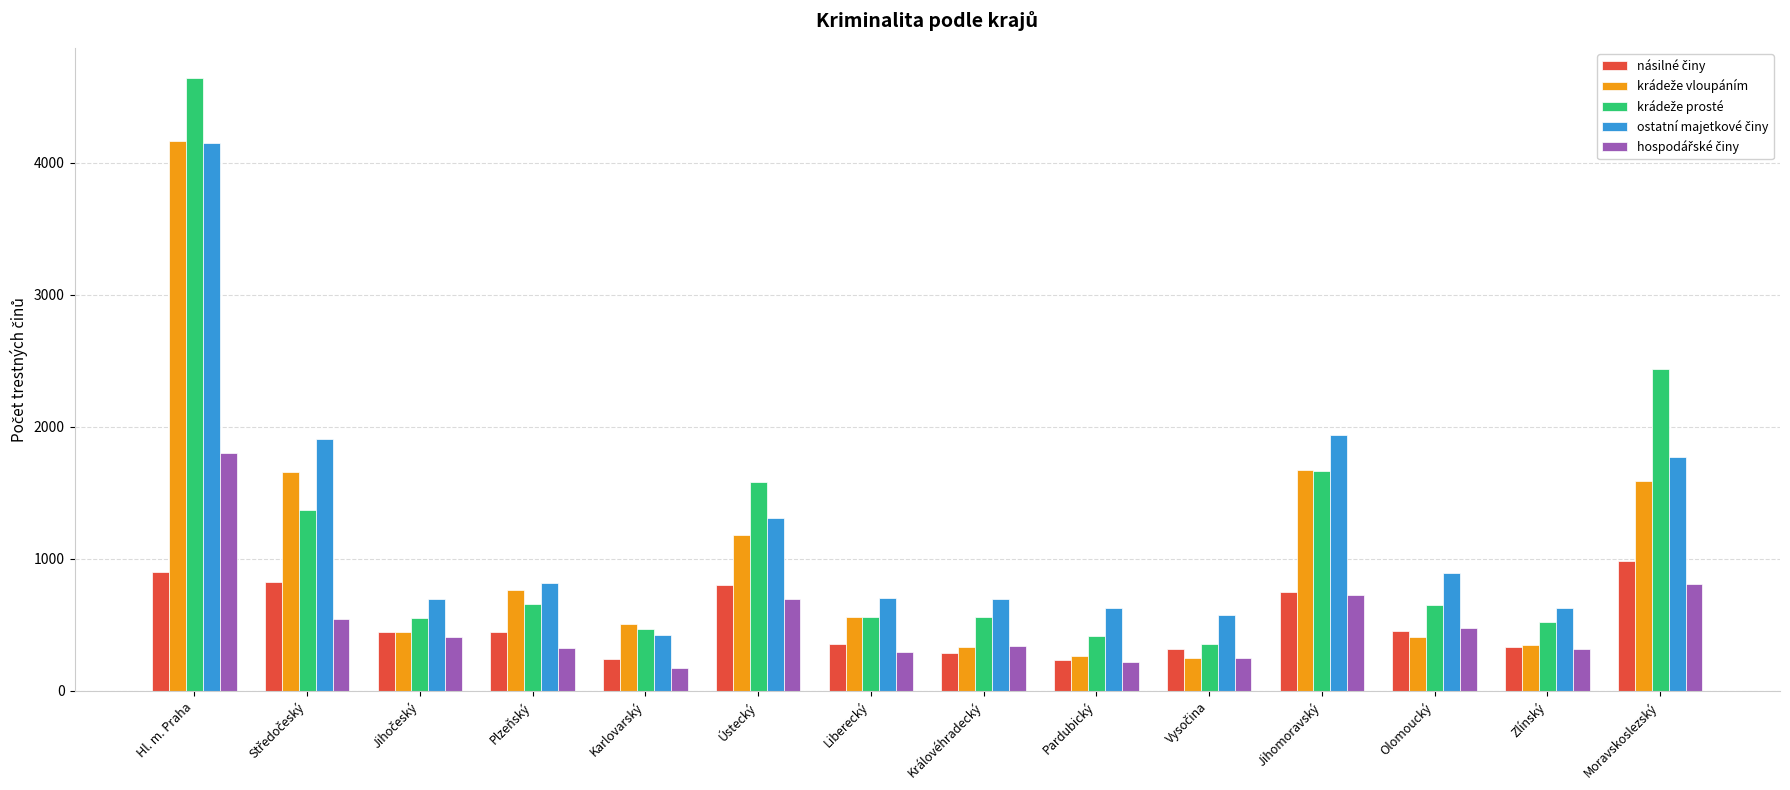

Count the number of data series in this chart.

5